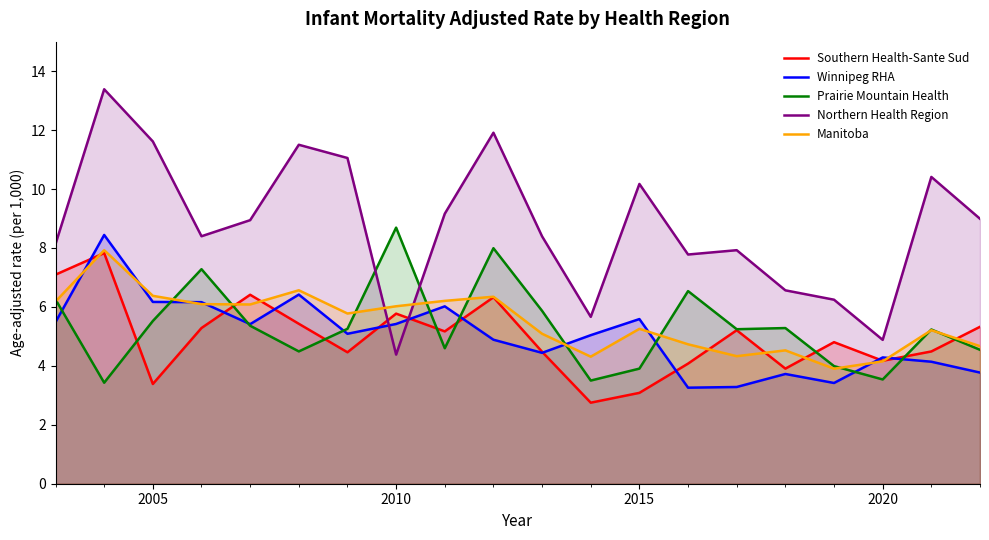

What is the greatest value displayed?

13.4